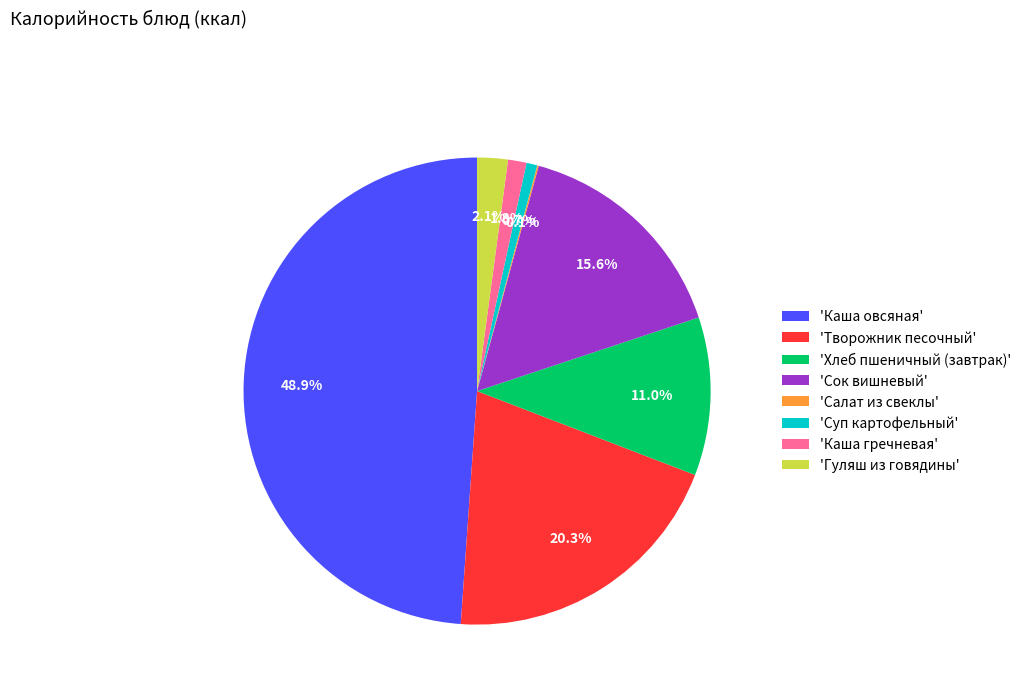

Is there a majority slice in this chart?

No